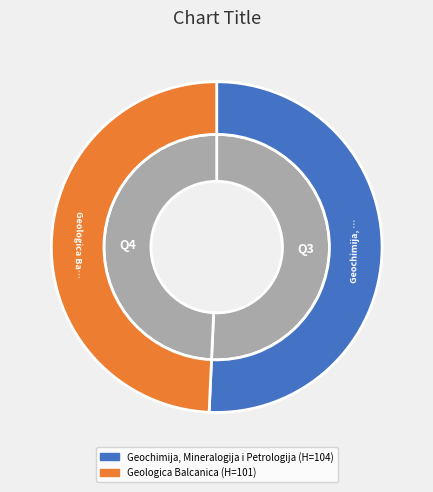

To the nearest percent, what is the difference between the largest and smallest slice percentages?

1%